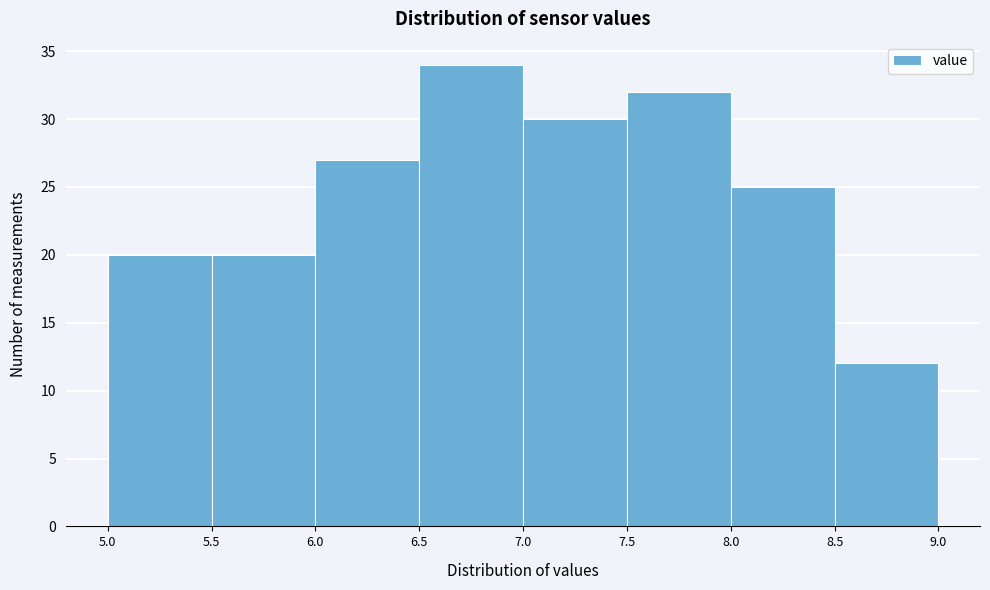

Reading left to right, transcribe this chart: for each bar, give the range it covers on the x-axis and its height. The values are not printed on the chart, so give them approximately, as read against the axis.

5.0 to 5.5: 20
5.5 to 6.0: 20
6.0 to 6.5: 27
6.5 to 7.0: 34
7.0 to 7.5: 30
7.5 to 8.0: 32
8.0 to 8.5: 25
8.5 to 9.0: 12